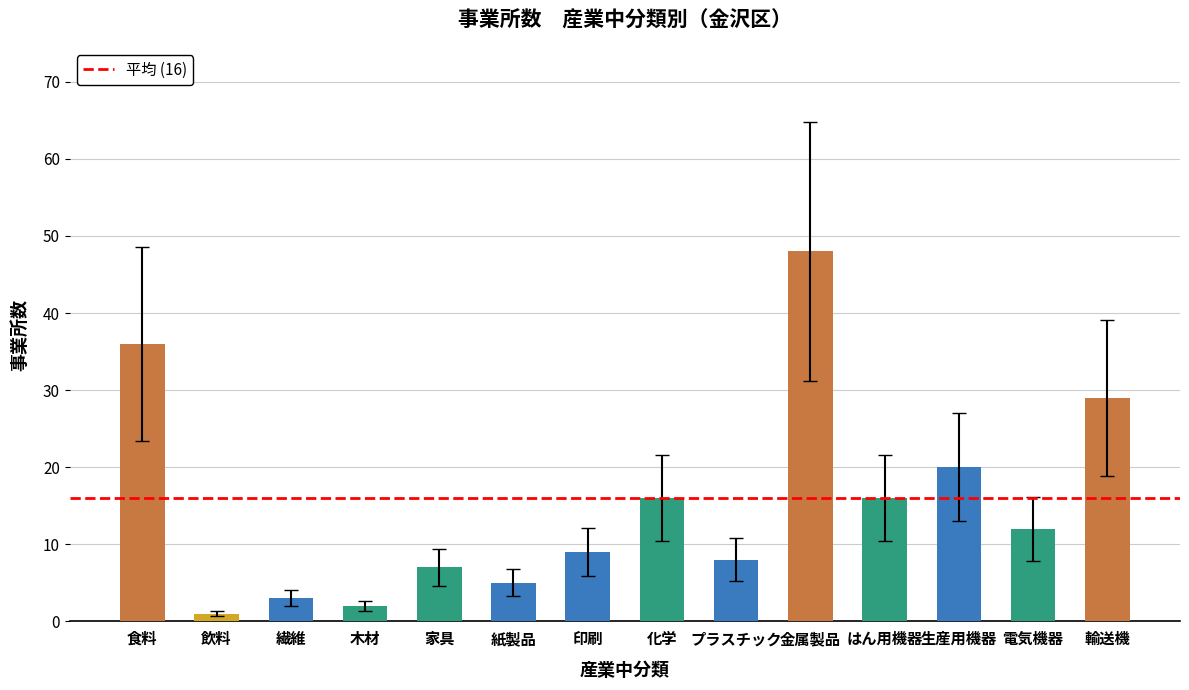

What is the difference between the values at 電気機器 and 食料?

24